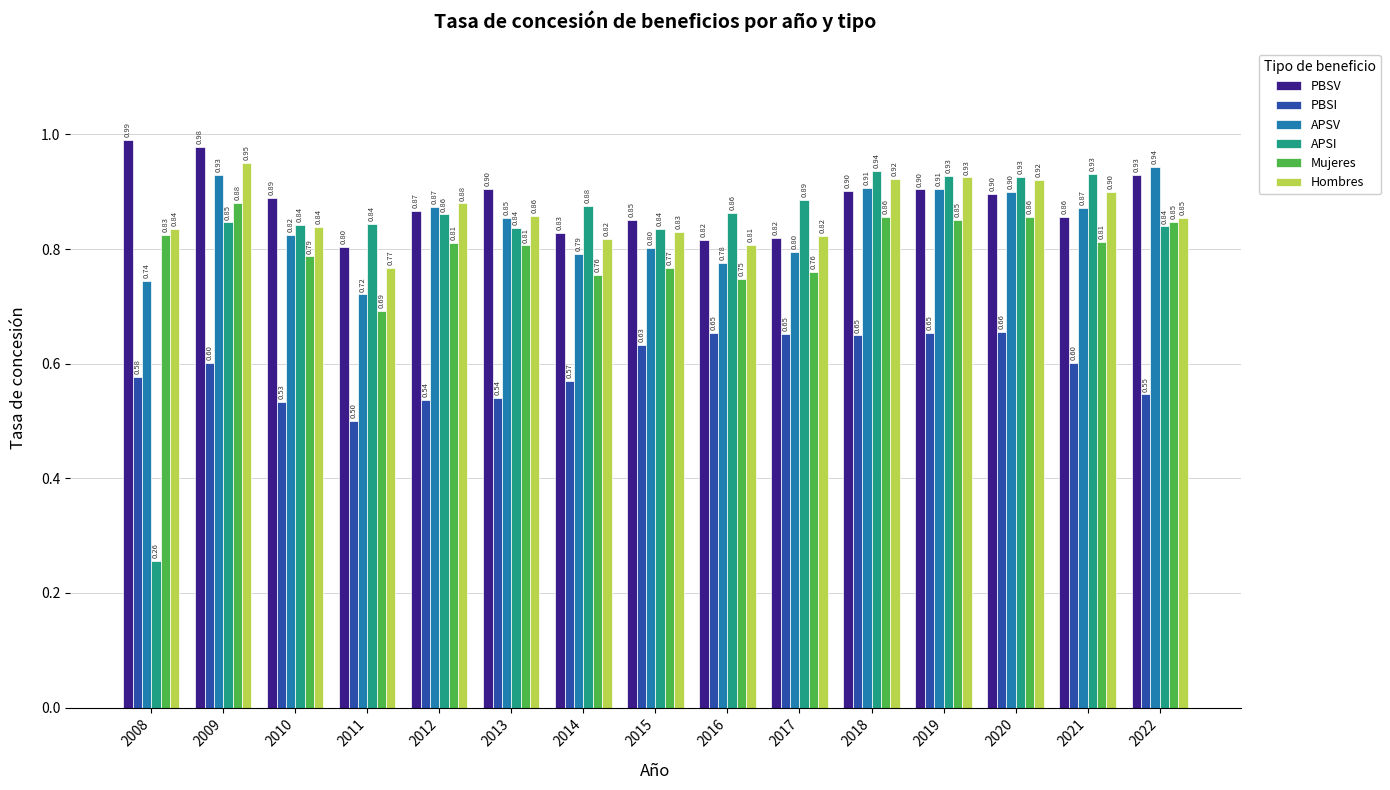

What is the approximate value of APSV at 2017?

0.8